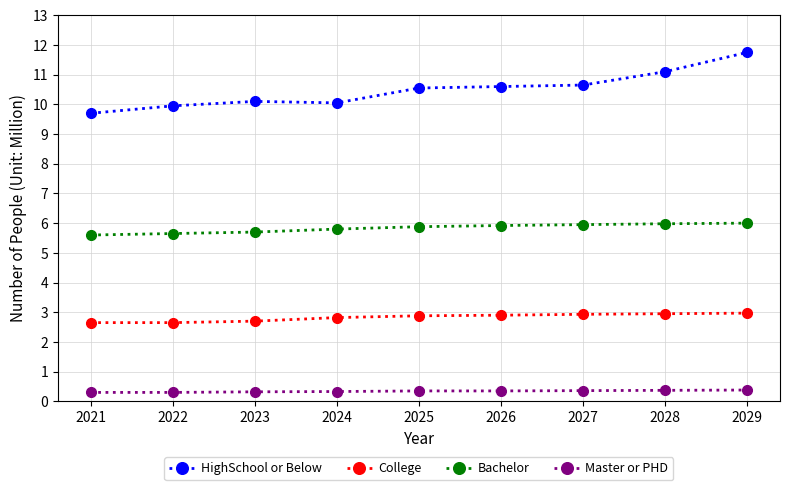

At how many categories does at least one series exceed 9?

9